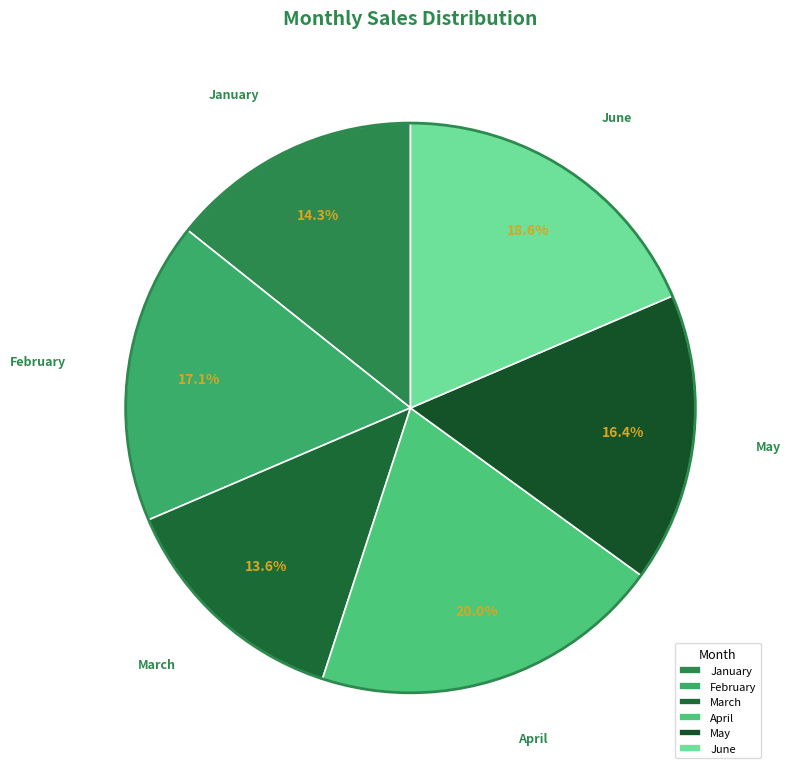

What percentage is NOT represented by March?

86.4%